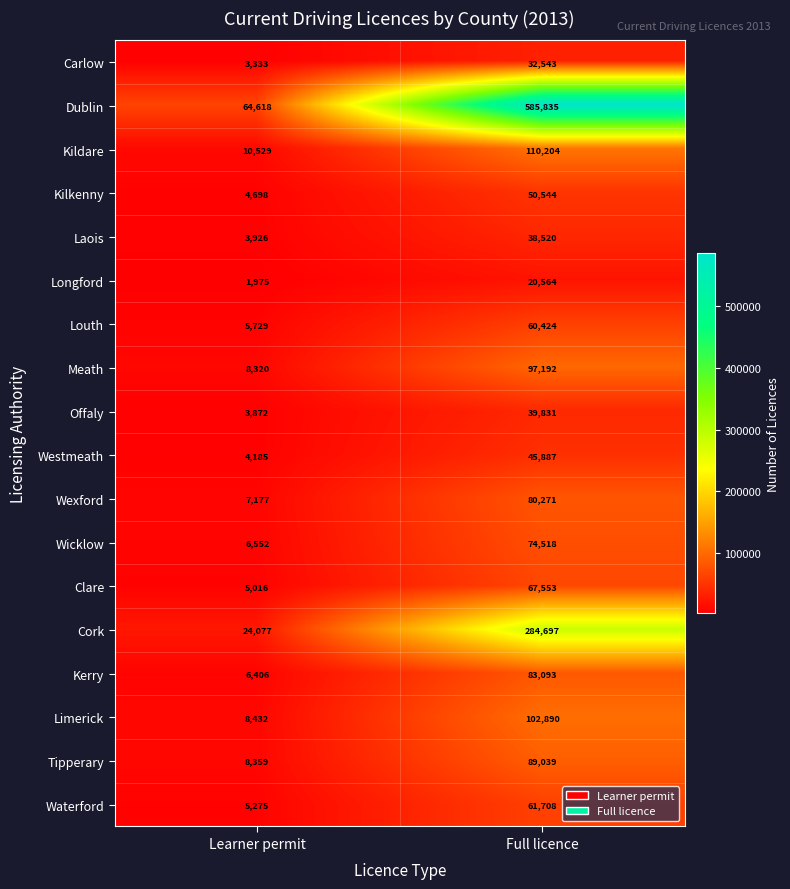

The Waterford series shows 9479 at Learner permit. True or false?

False